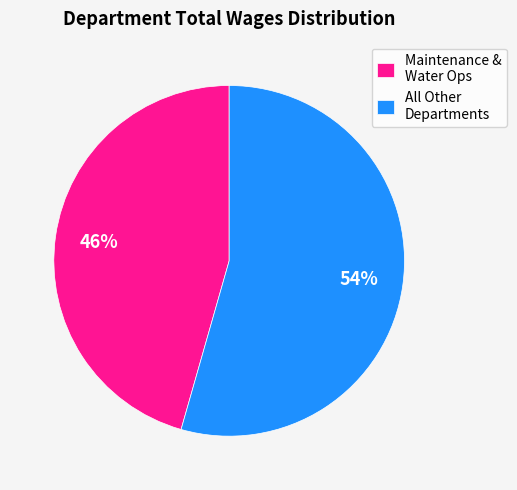

Count the number of slices in the pie.

2